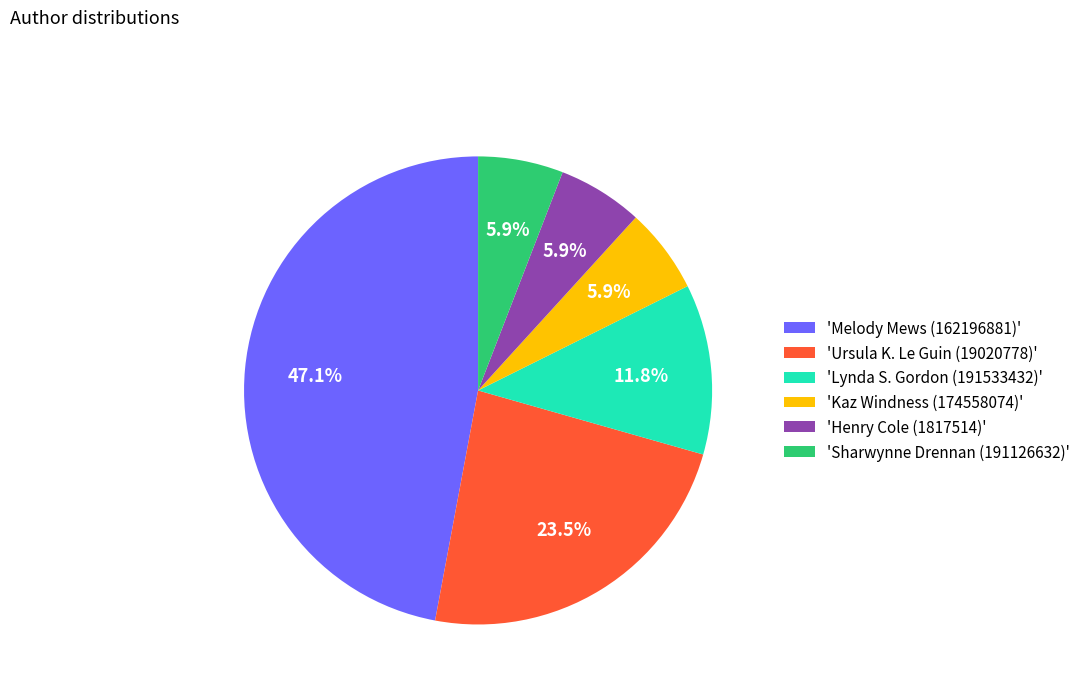

What is the total percentage of 'Melody Mews (162196881)' and 'Lynda S. Gordon (191533432)'?

58.8%